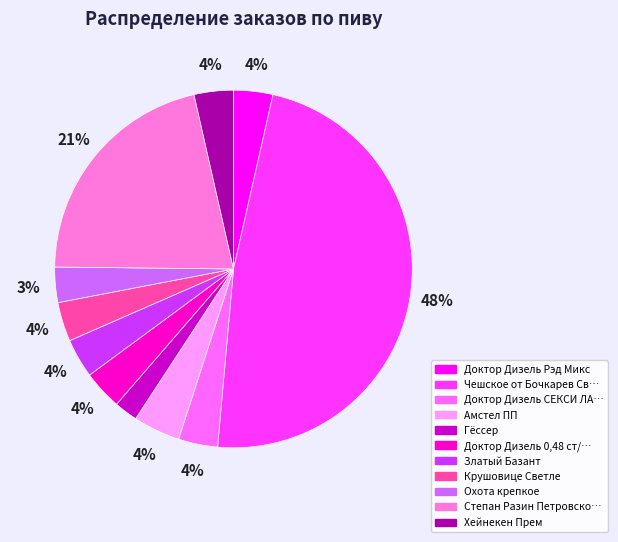

How many segments does this pie chart have?

11